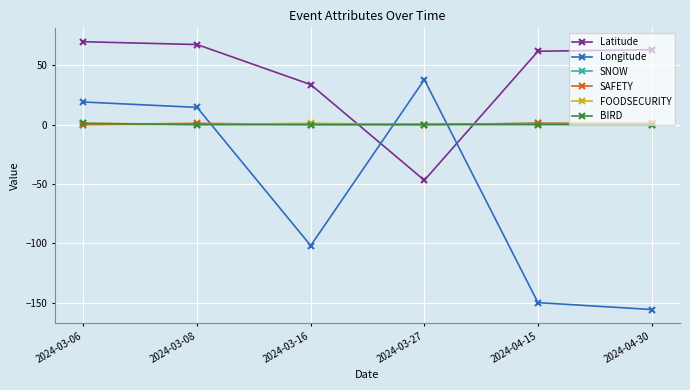

Reading left to right, extract all data points from this chart.

Latitude: 2024-03-06=69.6	2024-03-08=67.3	2024-03-16=33.6	2024-03-27=-46.9	2024-04-15=61.6	2024-04-30=63.0
Longitude: 2024-03-06=19.0	2024-03-08=14.4	2024-03-16=-101.9	2024-03-27=37.8	2024-04-15=-149.8	2024-04-30=-155.6
SNOW: 2024-03-06=0.0	2024-03-08=0.0	2024-03-16=0.0	2024-03-27=0.0	2024-04-15=1.0	2024-04-30=0.0
SAFETY: 2024-03-06=0.0	2024-03-08=1.0	2024-03-16=0.0	2024-03-27=0.0	2024-04-15=1.0	2024-04-30=1.0
FOODSECURITY: 2024-03-06=1.0	2024-03-08=0.0	2024-03-16=1.0	2024-03-27=0.0	2024-04-15=0.0	2024-04-30=0.0
BIRD: 2024-03-06=1.0	2024-03-08=0.0	2024-03-16=0.0	2024-03-27=0.0	2024-04-15=0.0	2024-04-30=0.0